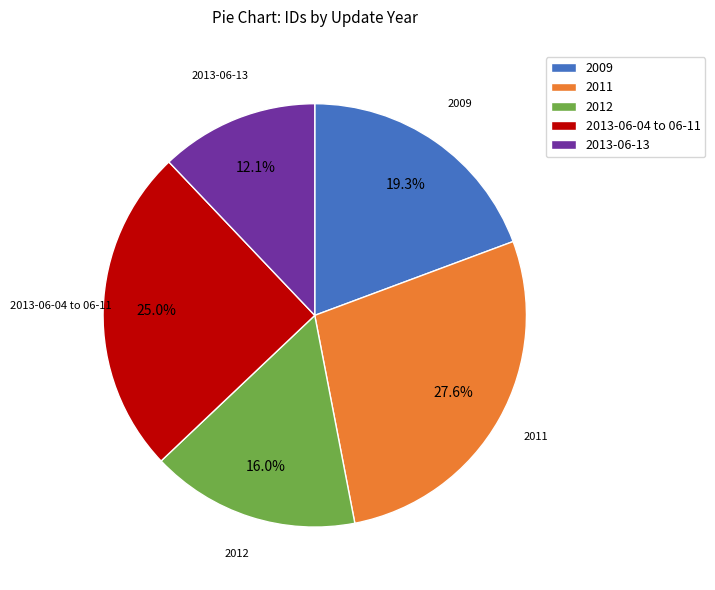

Do 2011 and 2013-06-04 to 06-11 together represent more than half of the pie?

Yes